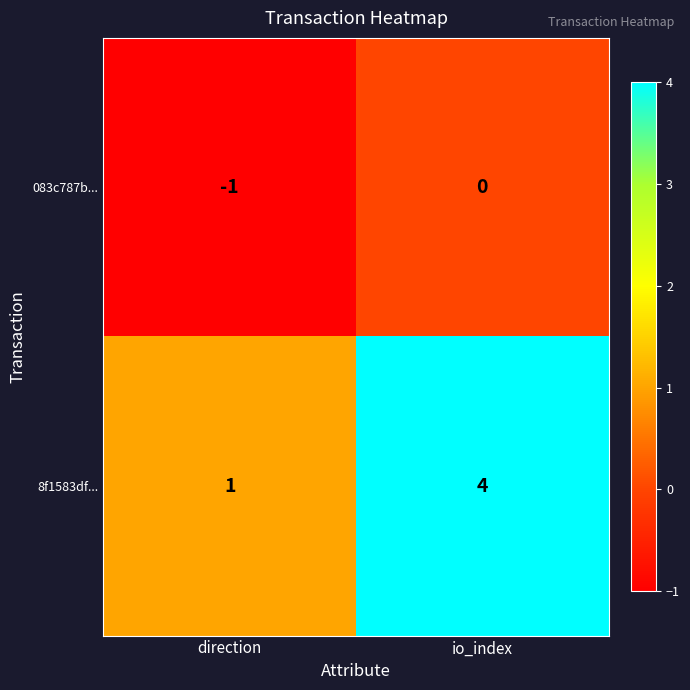

What is the difference between the maximum and minimum values in the 8f1583df... series?

3